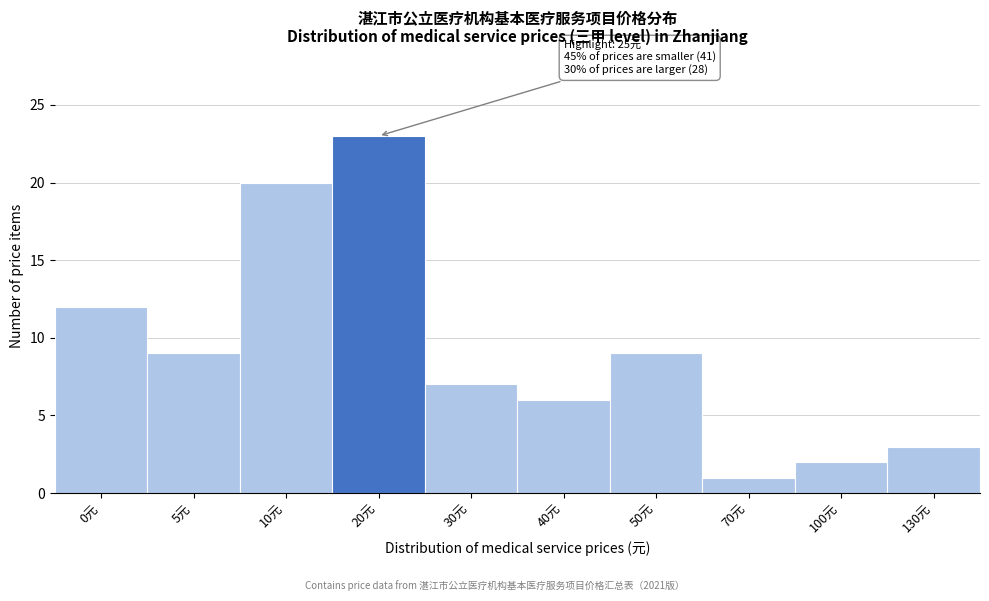

Reading left to right, list all the values displayed in this chart.

12	9	20	23	7	6	9	1	2	3